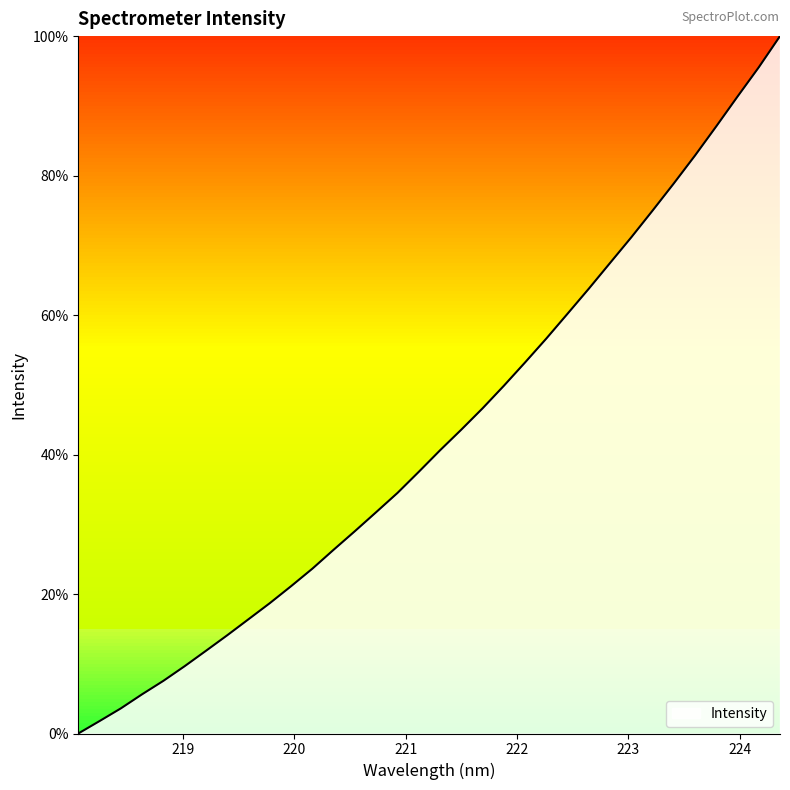

What is the difference between the maximum and minimum values?

100.0